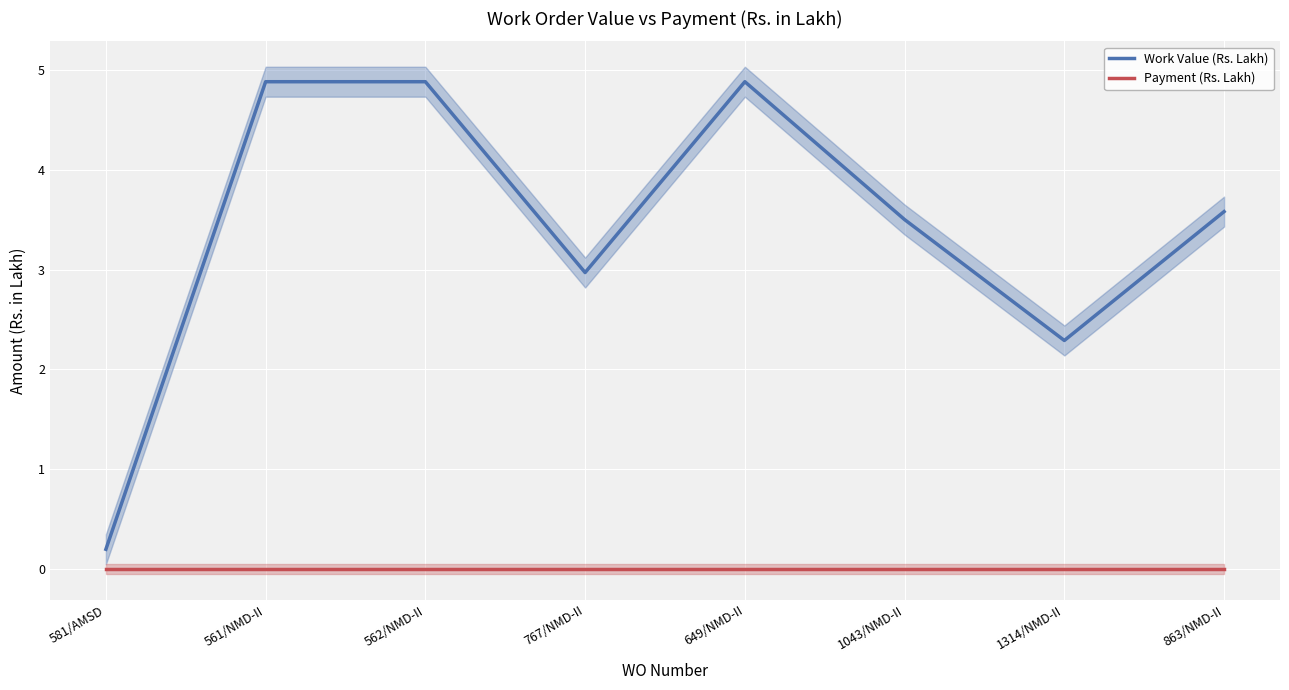

What is the difference between the maximum and minimum values in the Work Value (Rs. Lakh) series?

4.7